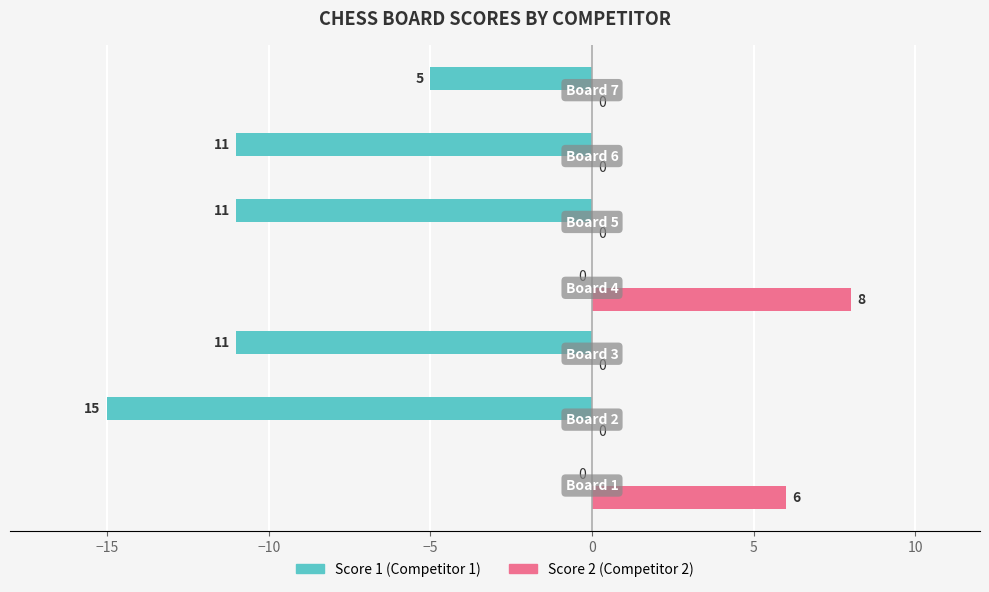

What is the maximum value shown in the chart?

8